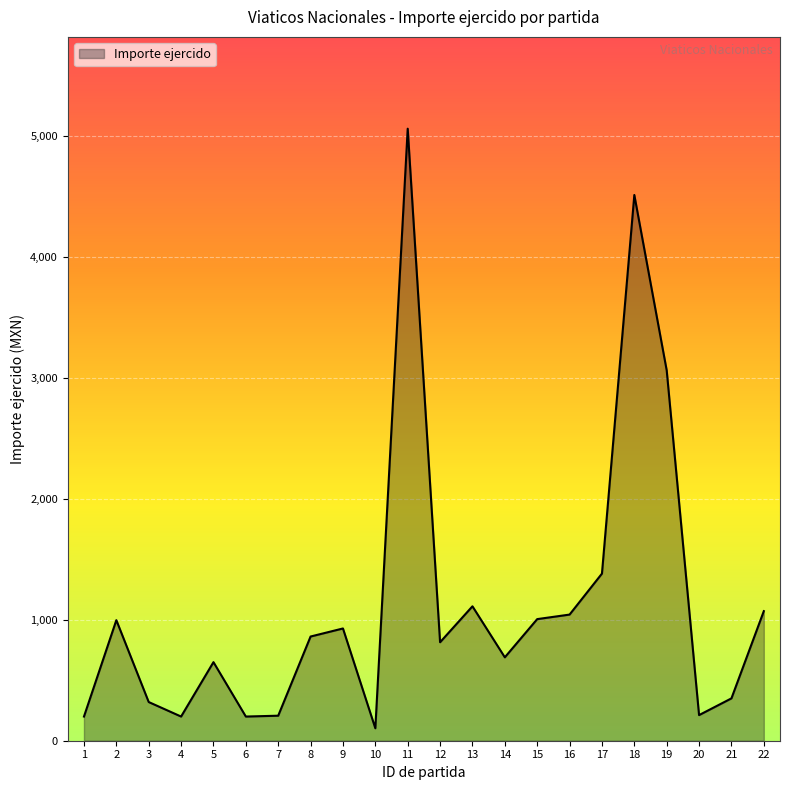

What is the change in value from 8 to 20?

-650.0